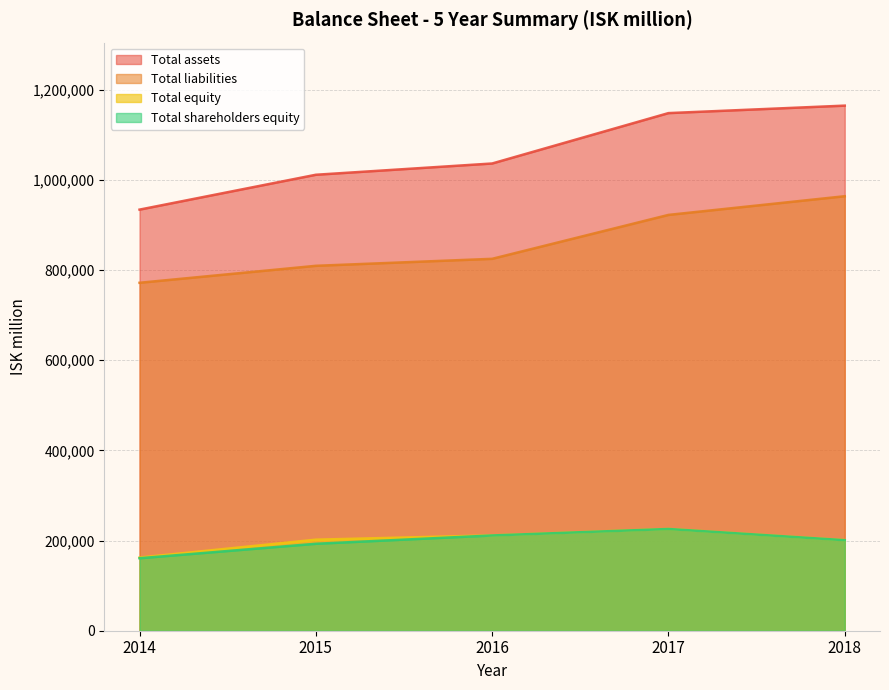

What is the difference between the highest and lowest values at 2017?

922148